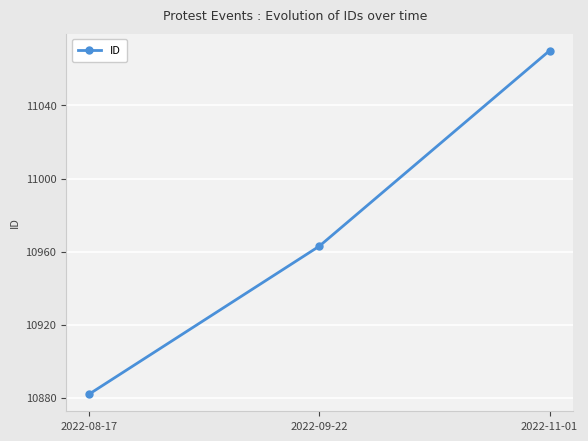

Reading left to right, extract all data points from this chart.

2022-08-17=10882	2022-09-22=10963	2022-11-01=11070